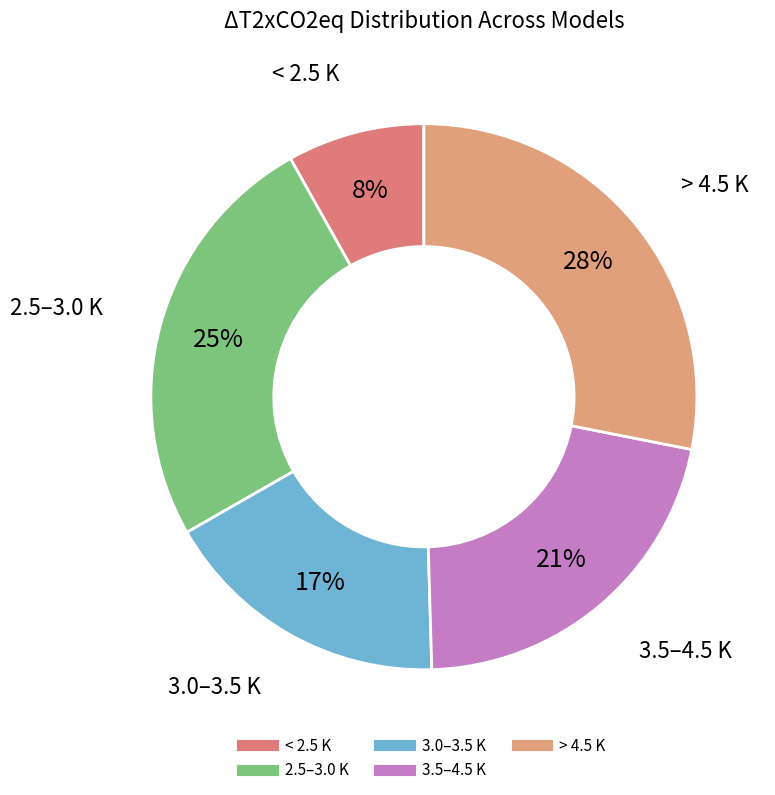

How many slices are in this pie chart?

5